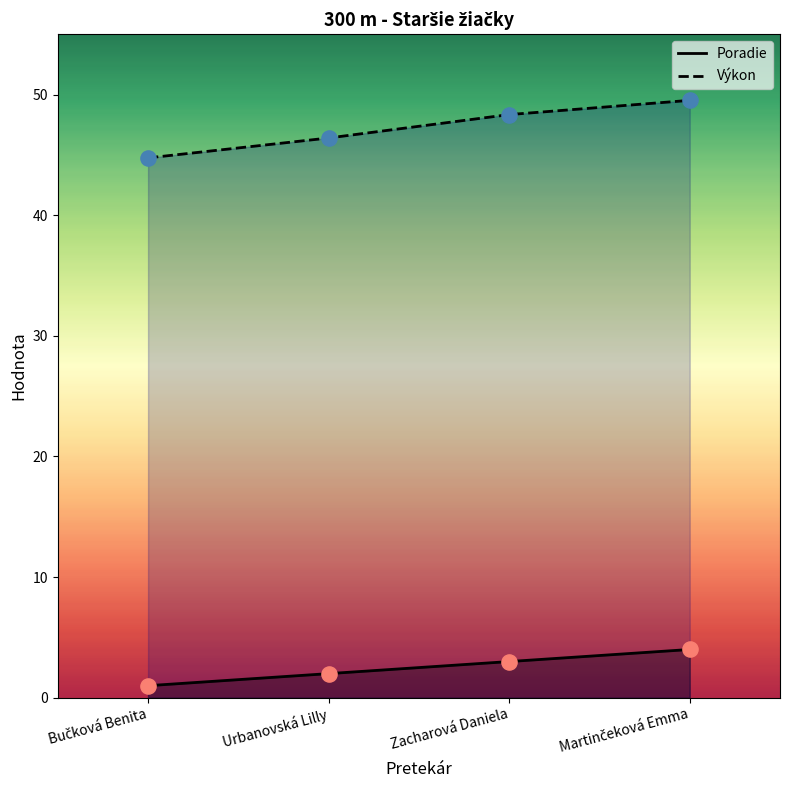

What is the total value across all series at Urbanovská Lilly?

48.4